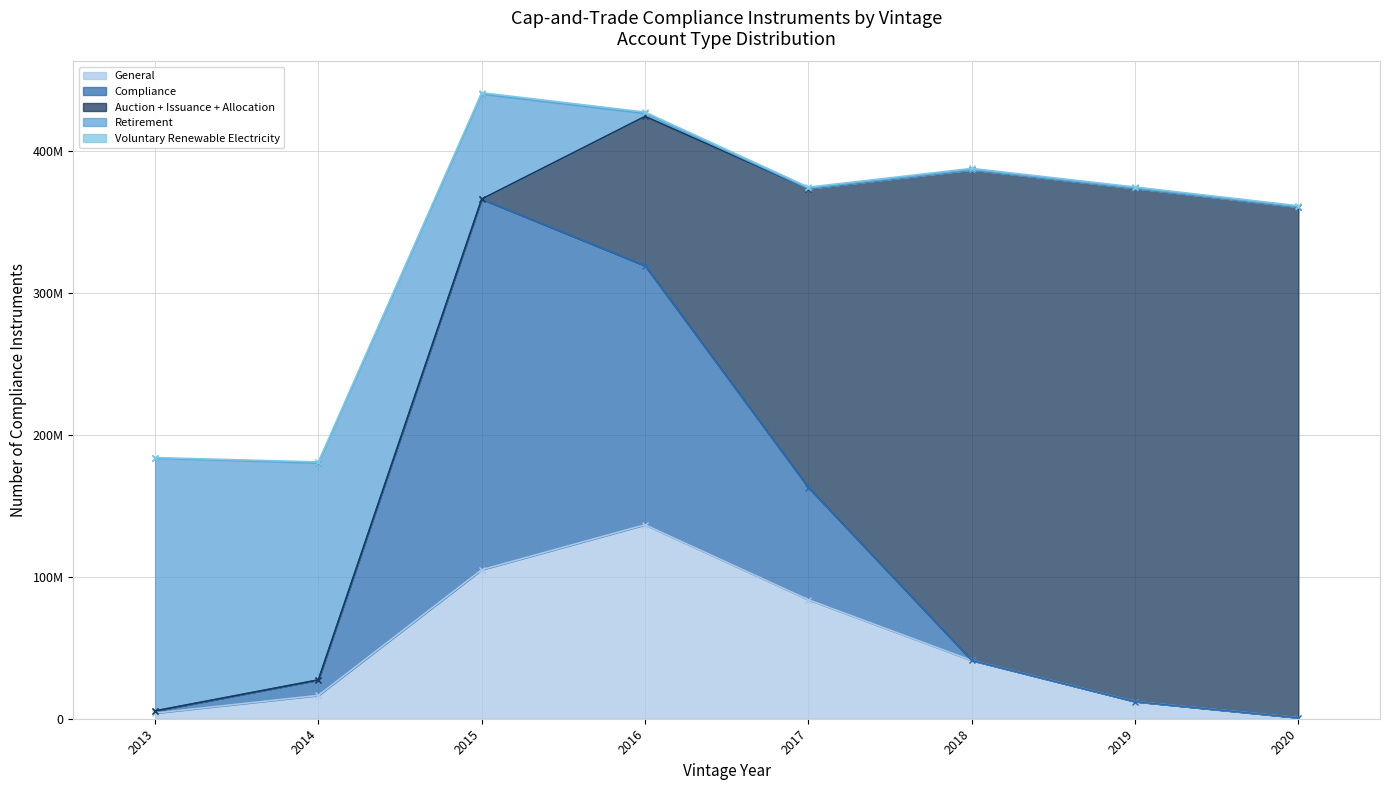

True or false: Compliance has a value of 7464312 at 2014.

False